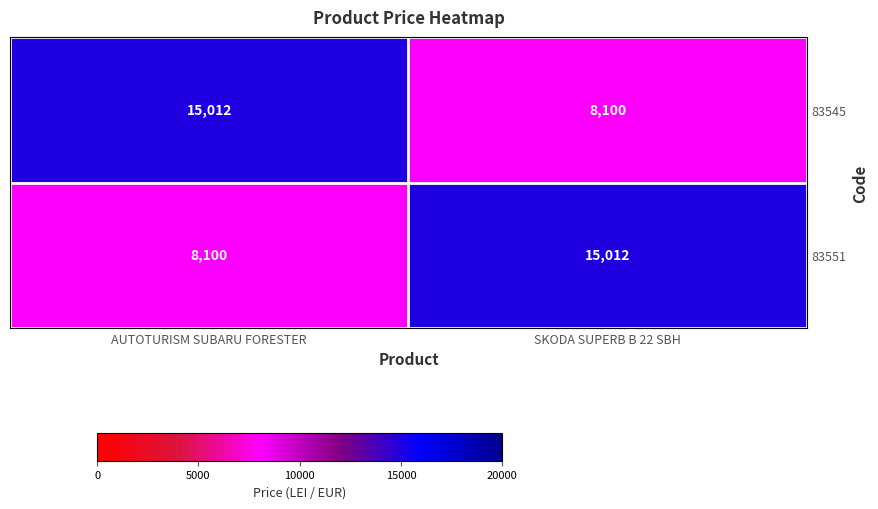

What is the total value across all series at SKODA SUPERB B 22 SBH?

23112